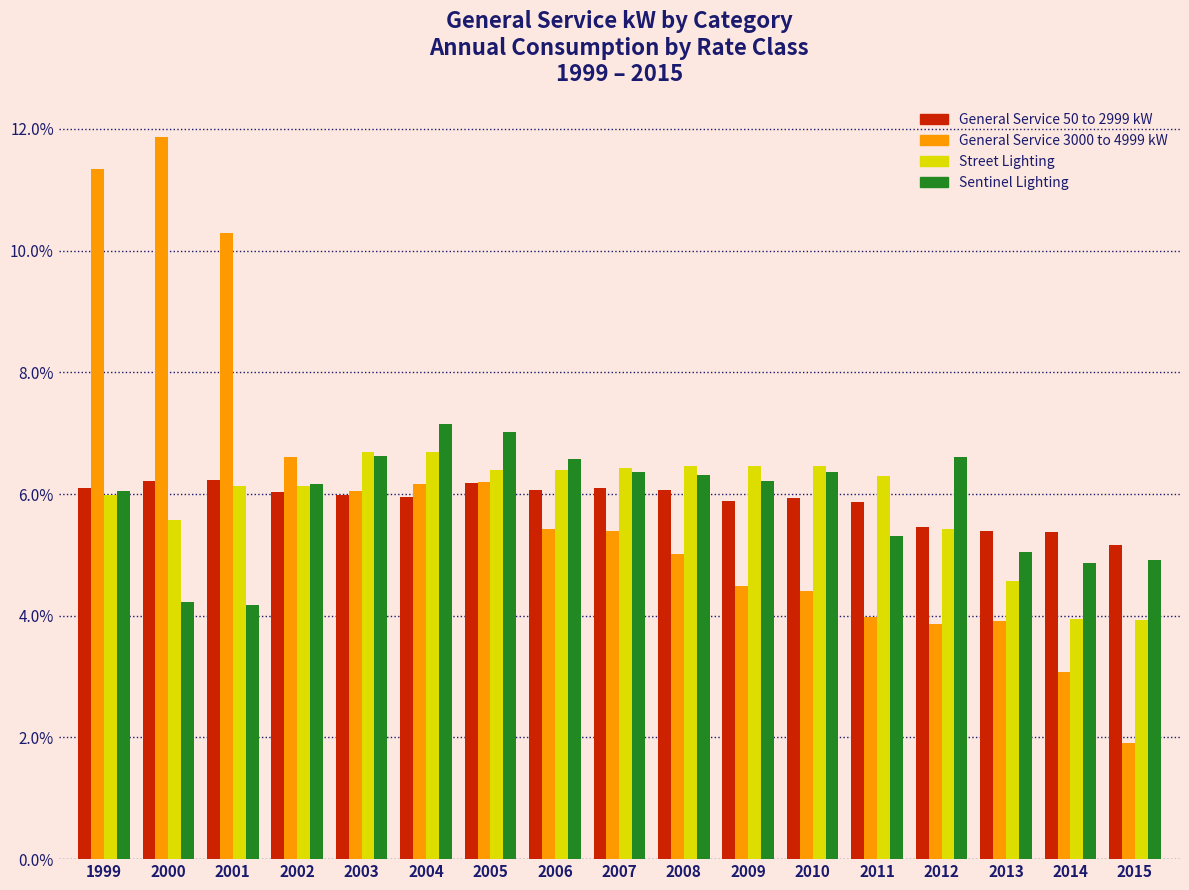

Rank the series at 2000 from highest to lowest value.

General Service 3000 to 4999 kW, General Service 50 to 2999 kW, Street Lighting, Sentinel Lighting